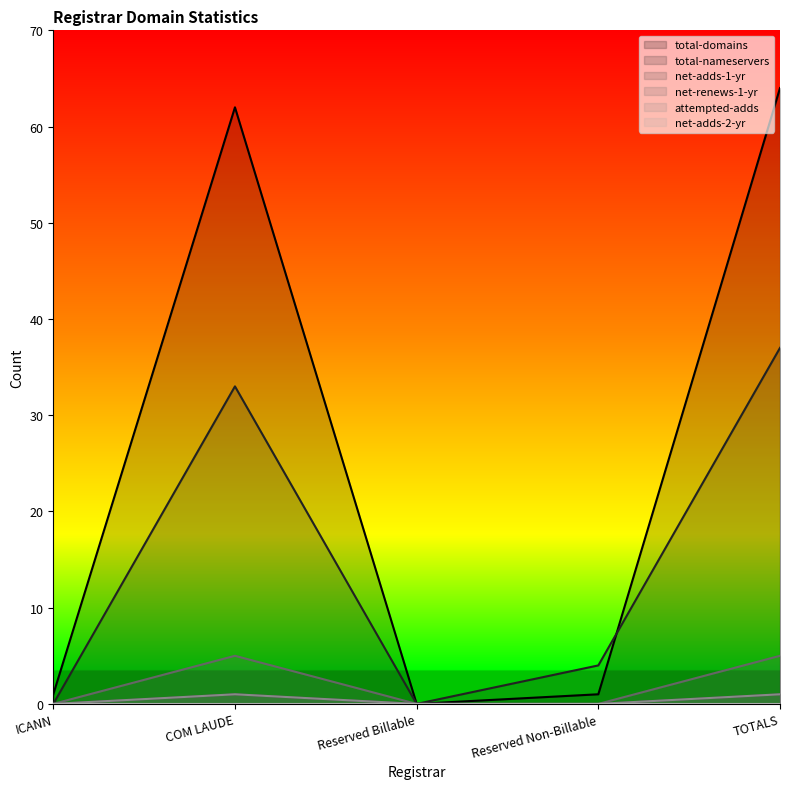

Reading left to right, what are all the values shown in this chart?

total-domains: 1	62	0	1	64
total-nameservers: 0	33	0	4	37
net-adds-1-yr: 0	1	0	0	1
net-renews-1-yr: 0	5	0	0	5
attempted-adds: 0	1	0	0	1